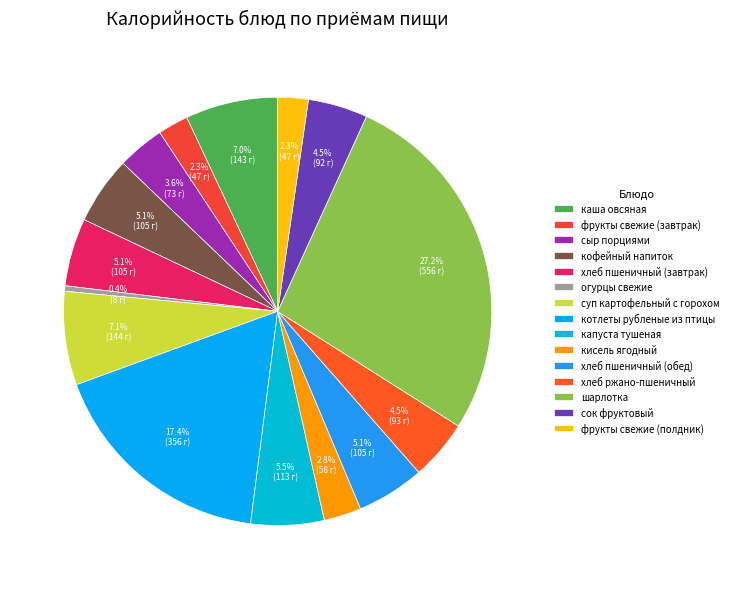

To the nearest percent, what is the combined percentage of сок фруктовый and суп картофельный с горохом?

12%